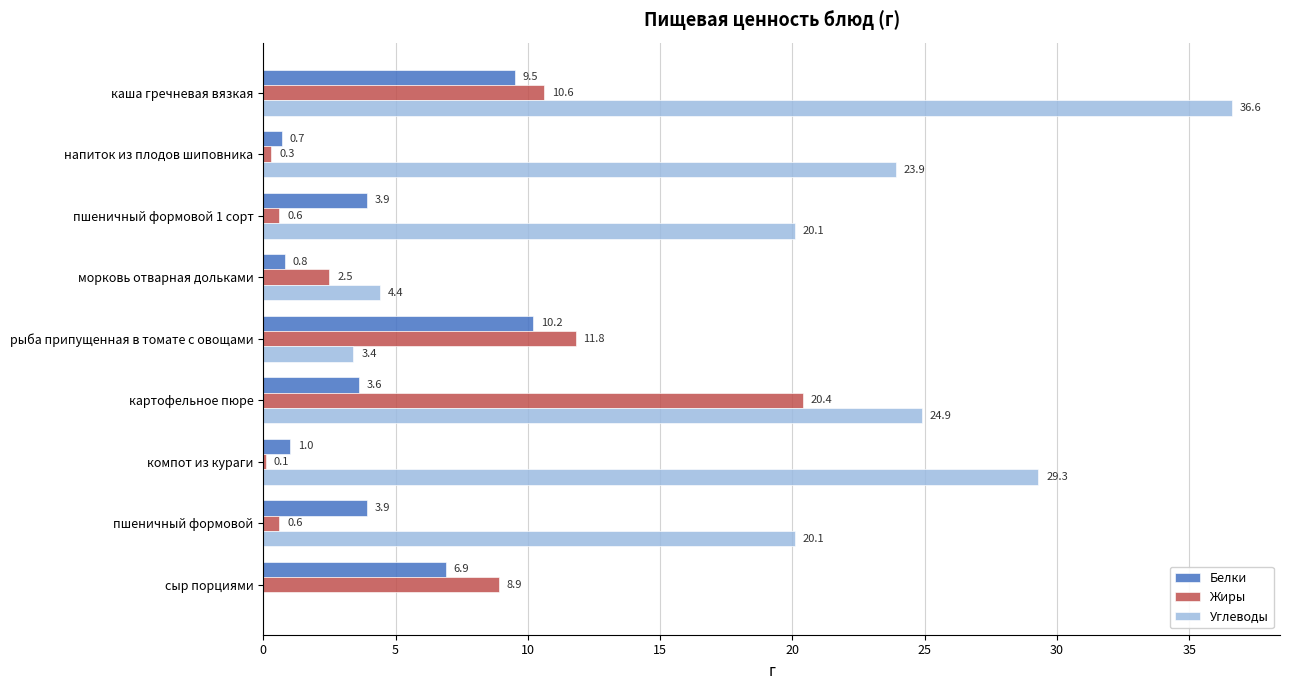

Which series has the largest range (max minus min)?

Углеводы